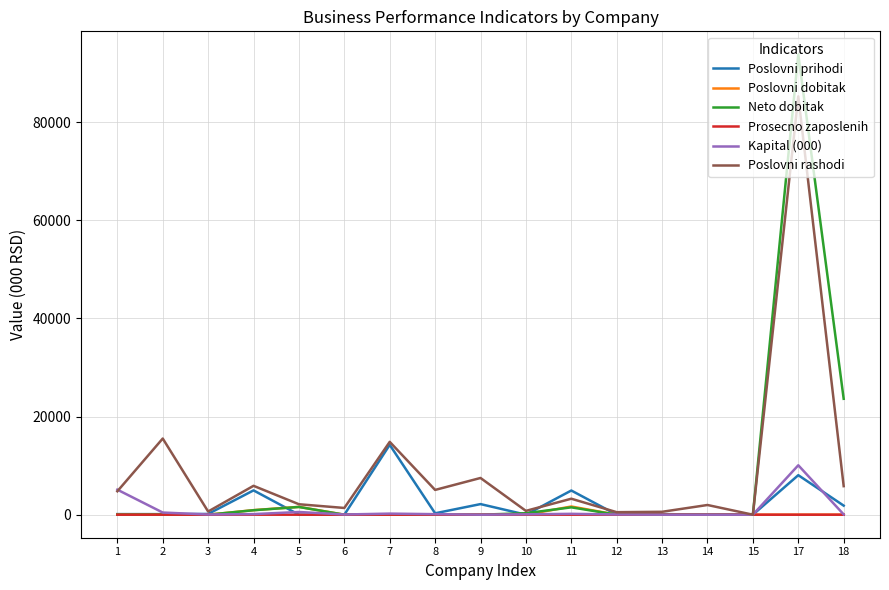

How many lines are shown in the chart?

6